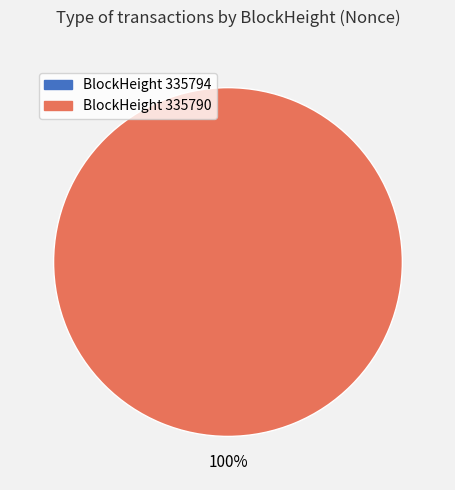

Rank the categories by value from lowest to highest.

335794, 335790